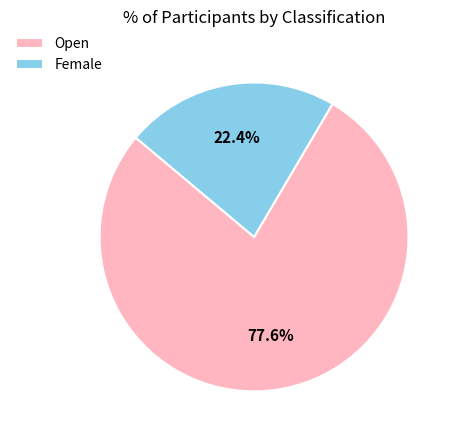

What percentage is the Open slice, to the nearest percent?

78%